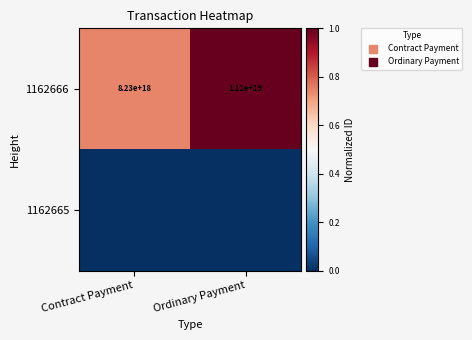

The value of 1162666 at Contract Payment is 14177870524234061824. True or false?

False